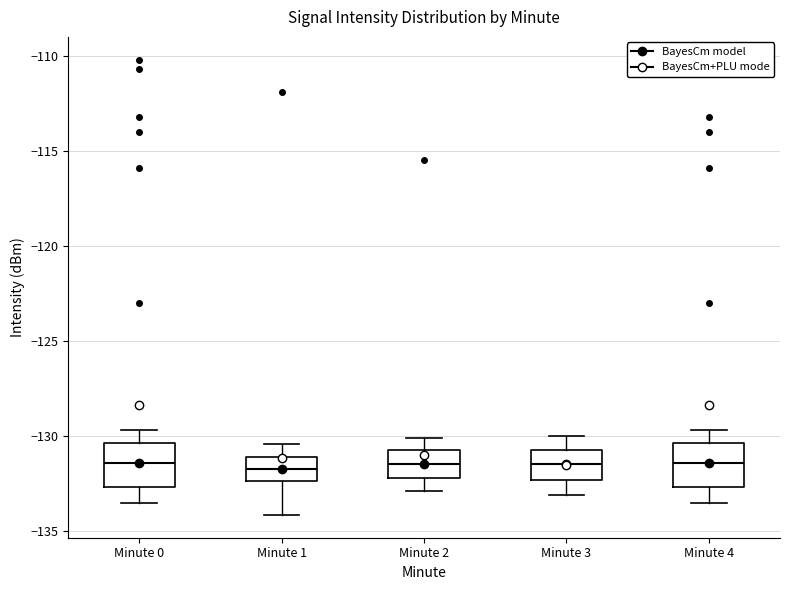

Where does the lower whisker of the box for Minute 0 end on the y-axis? The values are not printed on the chart, so give them approximately, as read against the axis.

-133.5